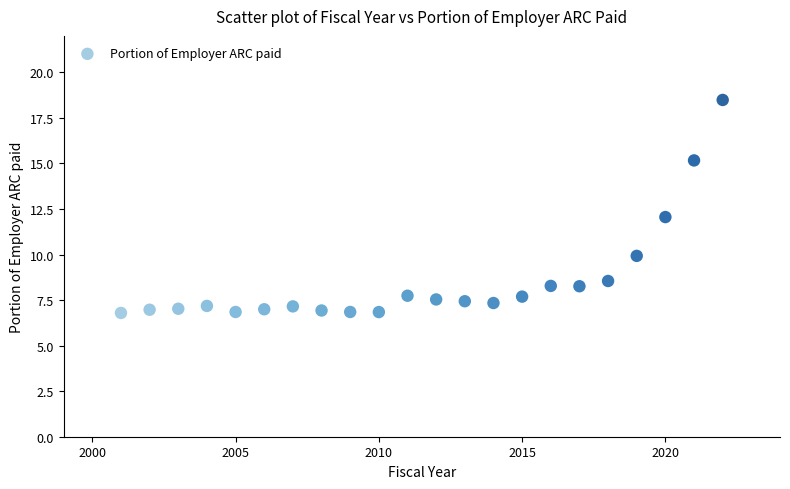

What is the range of Y values (max minus min)?

11.7